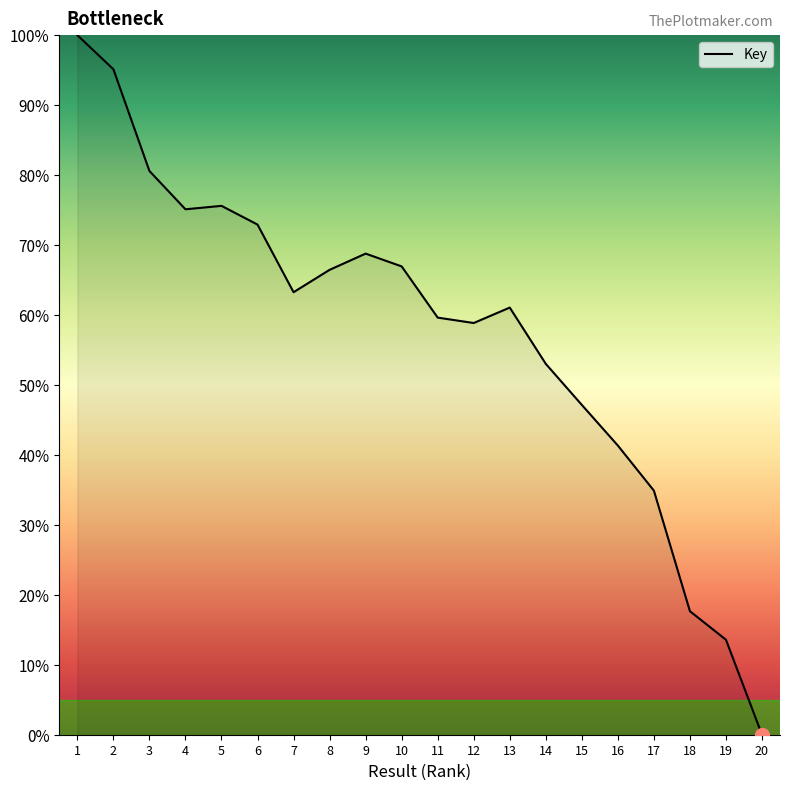

What is the difference between the maximum and minimum values?

100.0